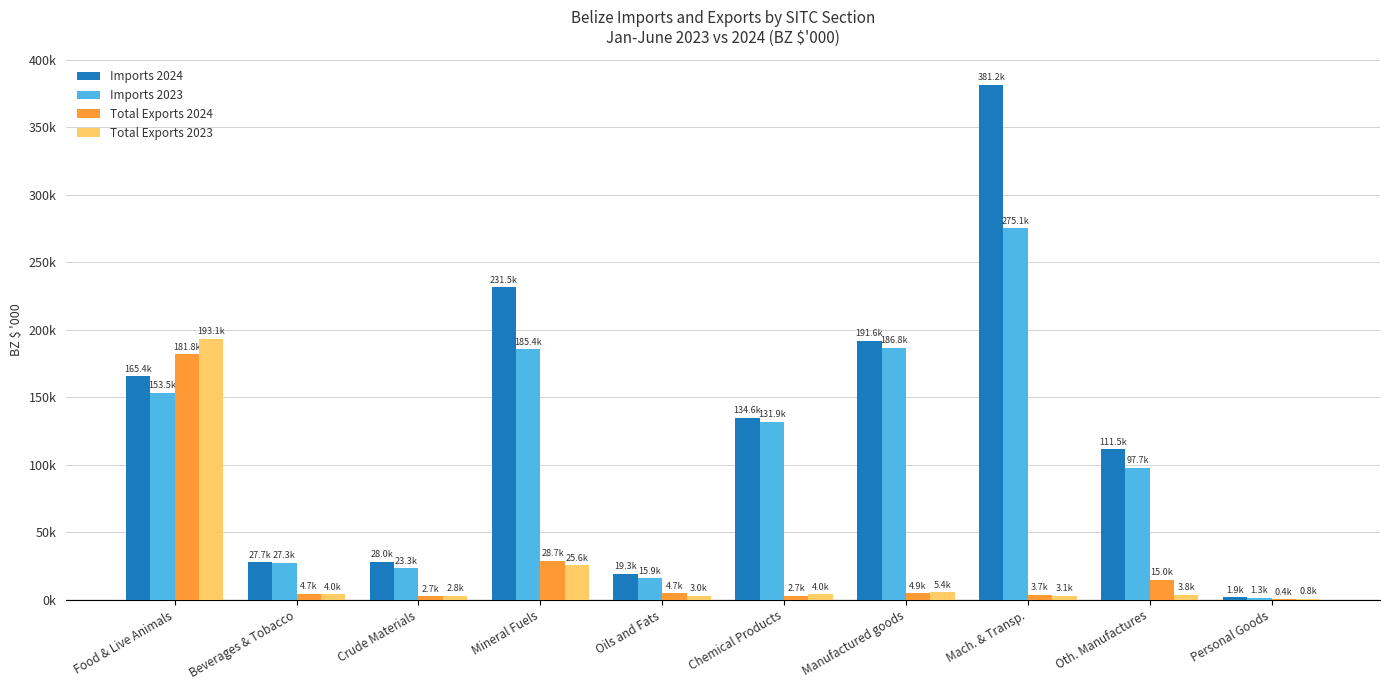

At which label is Imports 2024 closest to 191586?

Manufactured goods